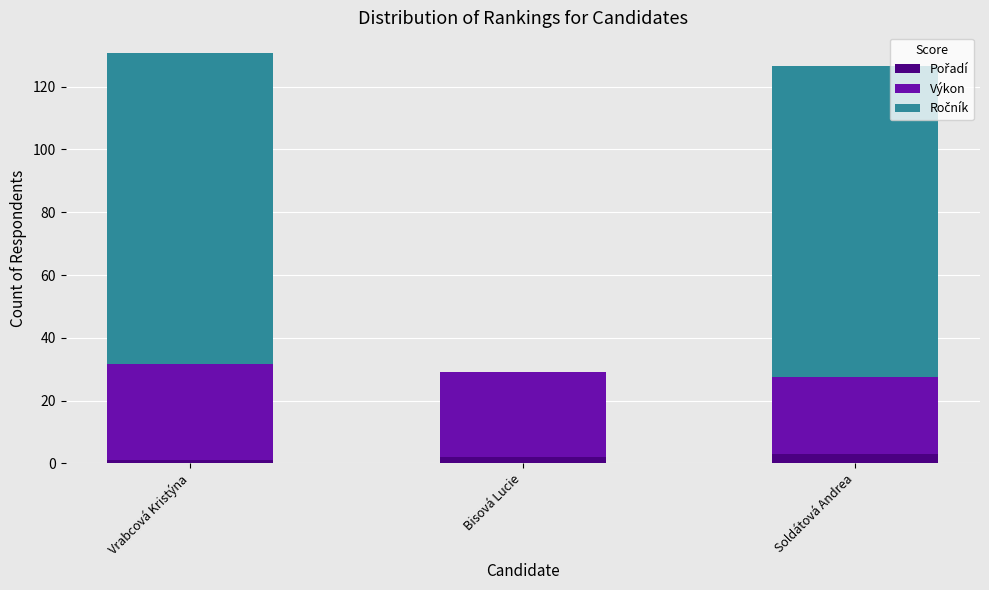

What is the total value across all series at Soldátová Andrea?

126.6